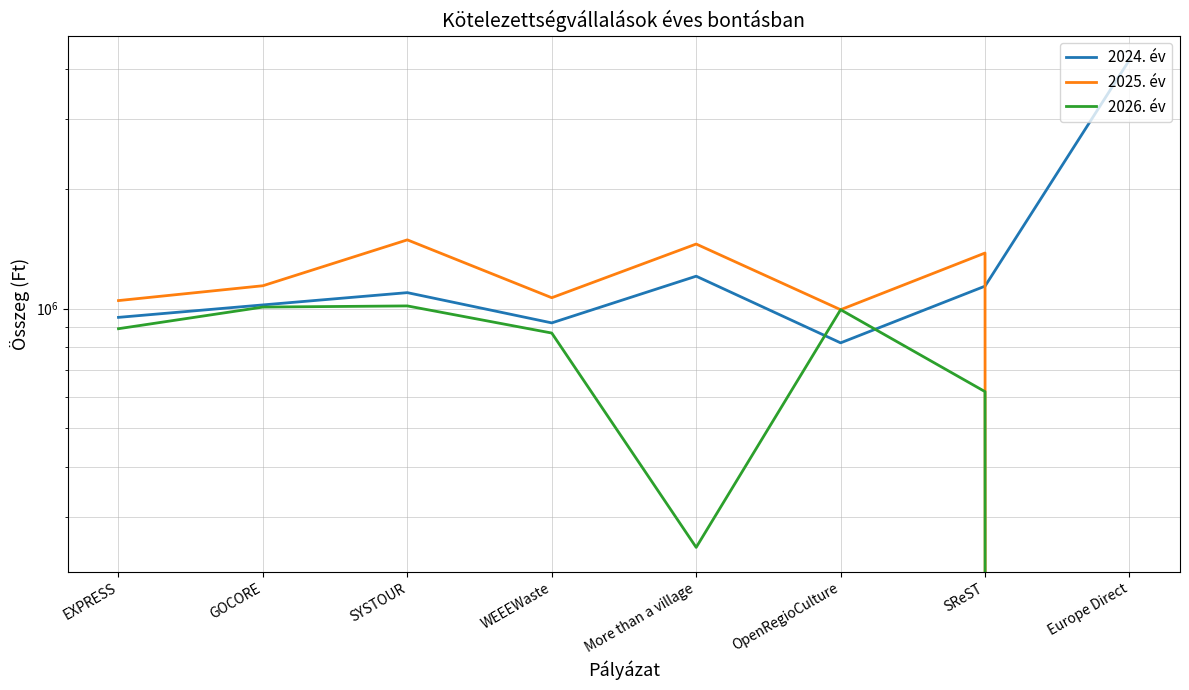

What is the difference between the 2025. év values at WEEEWaste and GOCORE?

76364